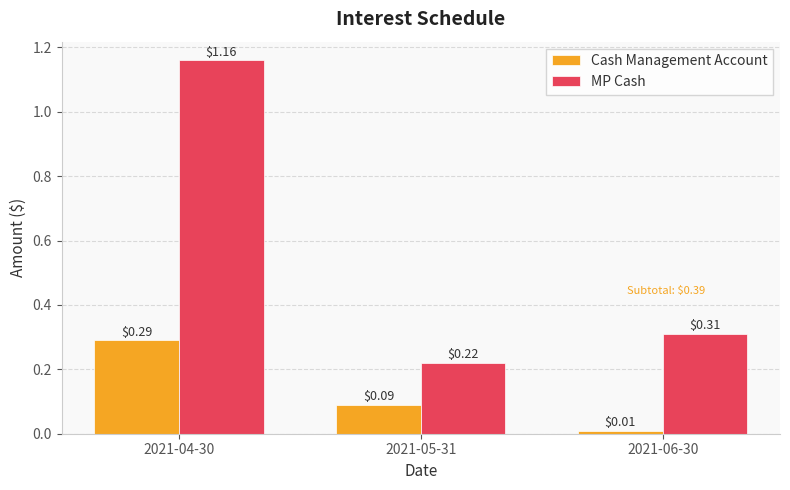

Which series has the largest range (max minus min)?

MP Cash